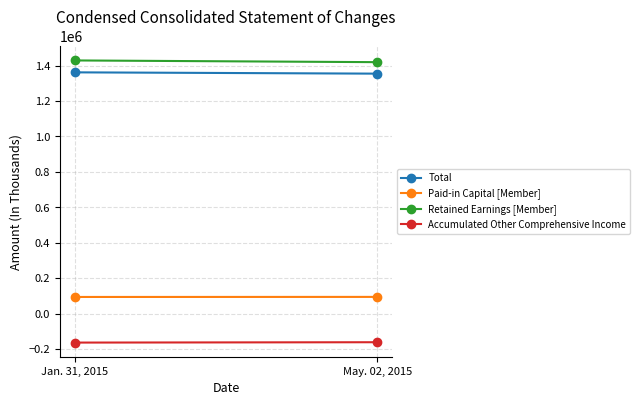

What is the difference between the maximum and minimum values in the Paid-in Capital [Member] series?

358